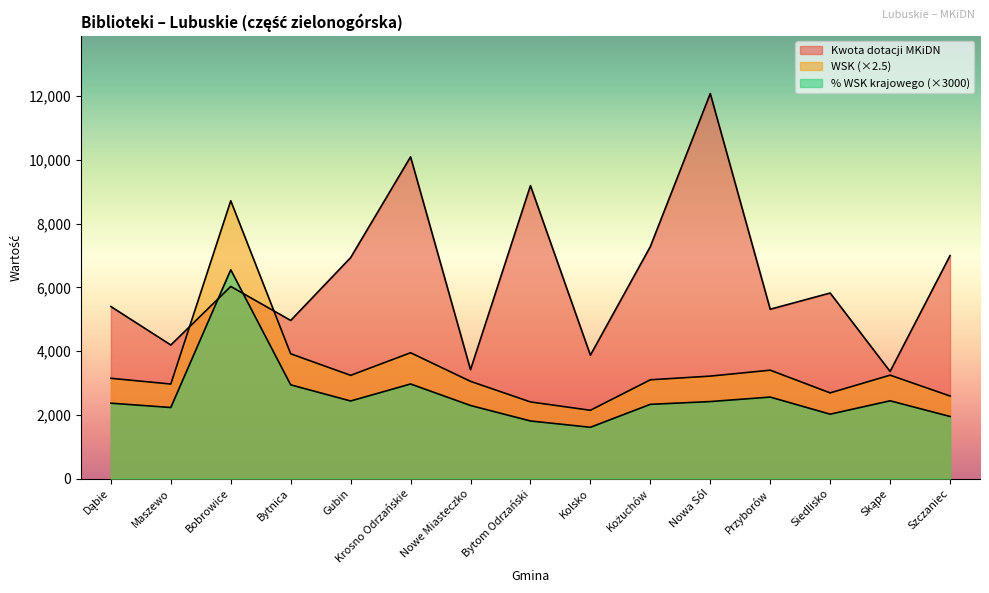

What is the label of the 1st point from the right?

Szczaniec